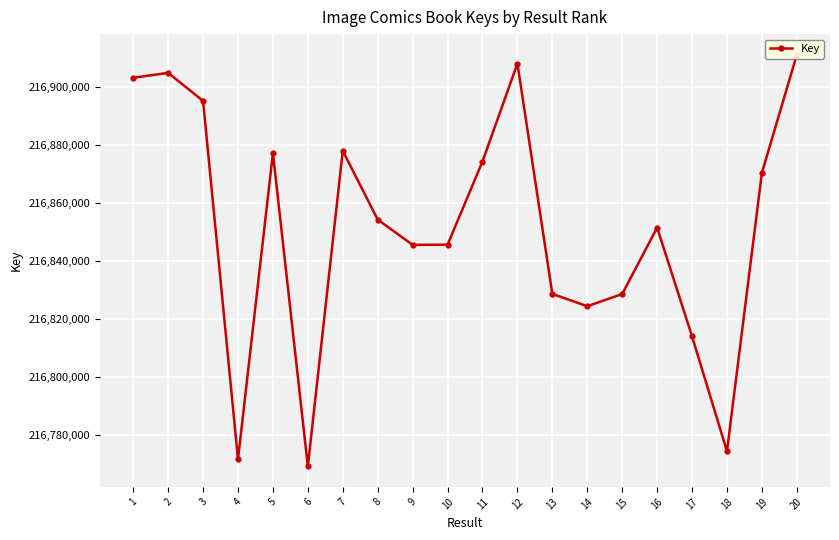

What value does the data have at 17, to the nearest 50?

216813950